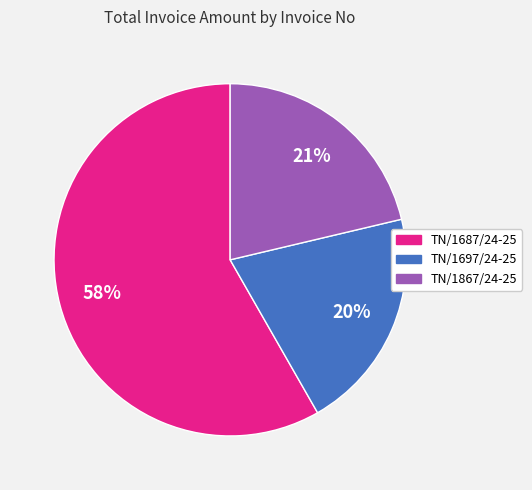

To the nearest percent, what is the difference between the largest and smallest slice percentages?

38%